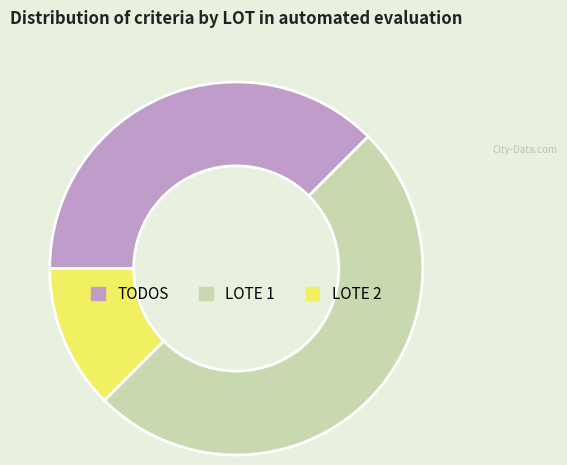

Does TODOS represent more than half of the total?

No